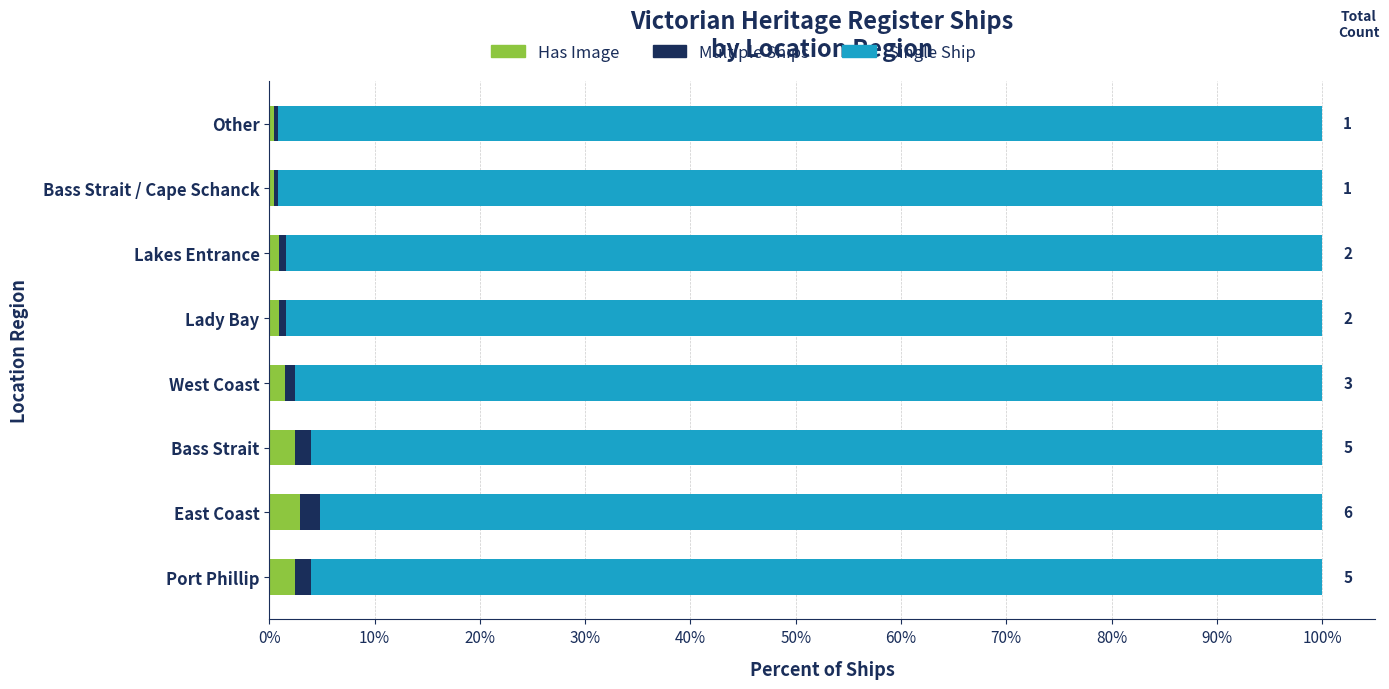

What is the difference between the maximum and minimum values in the Has Image series?

2.4